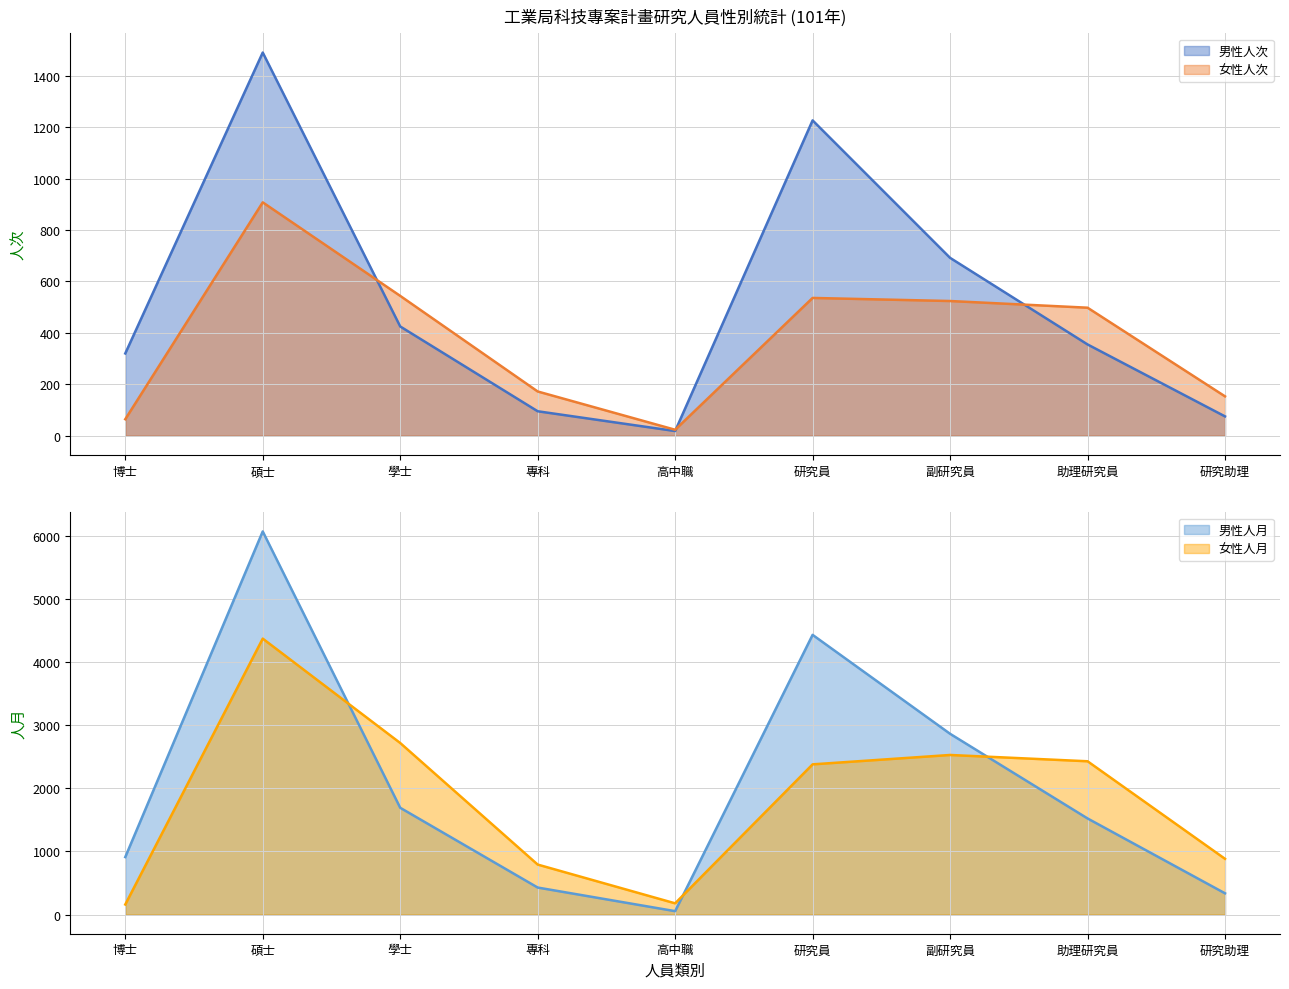

Which series has the largest total across all categories?

男性人月